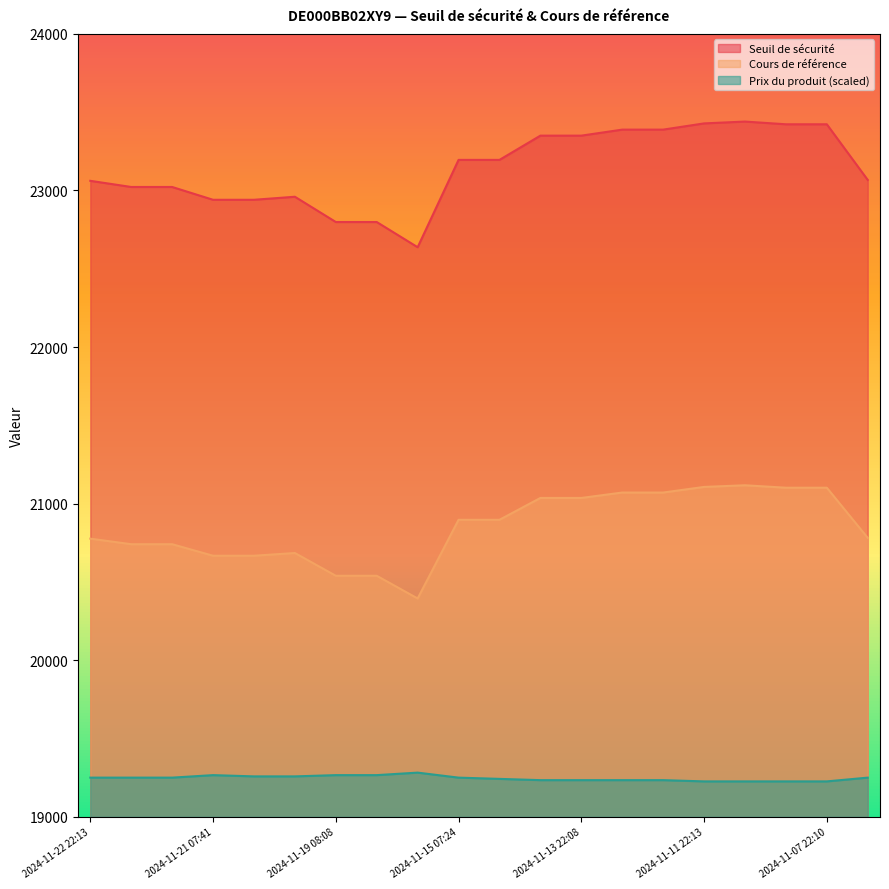

How many values in the Prix du produit series are below 19250?

9